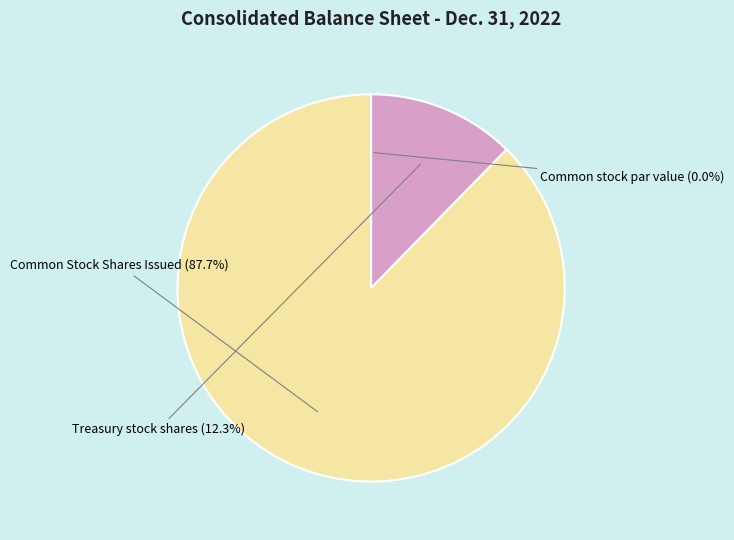

What percentage is NOT represented by Common Stock Shares Issued?

12.3%